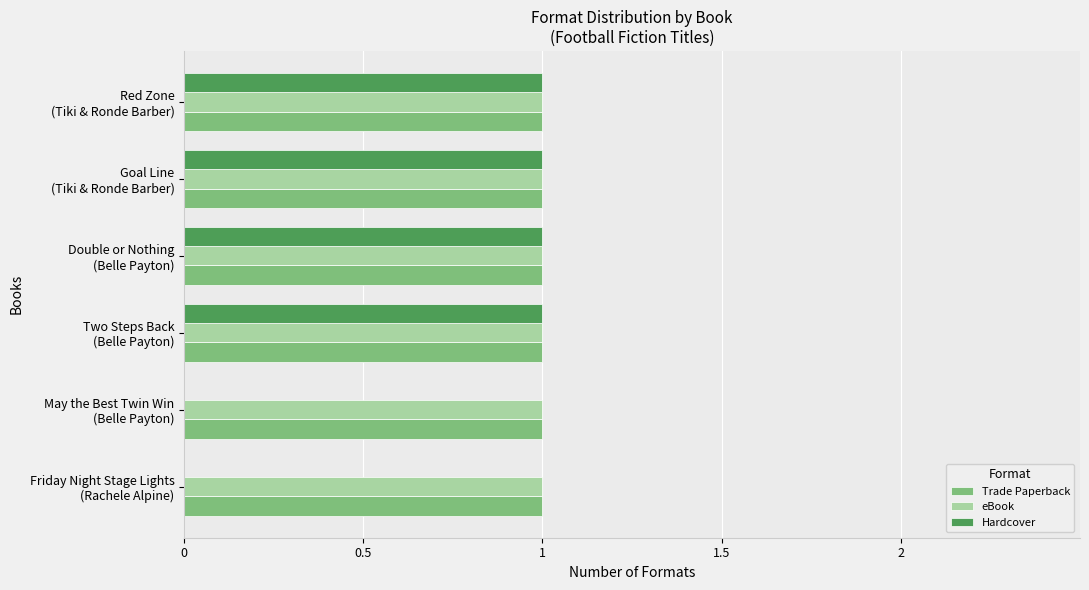

What position from the left is 2?

5